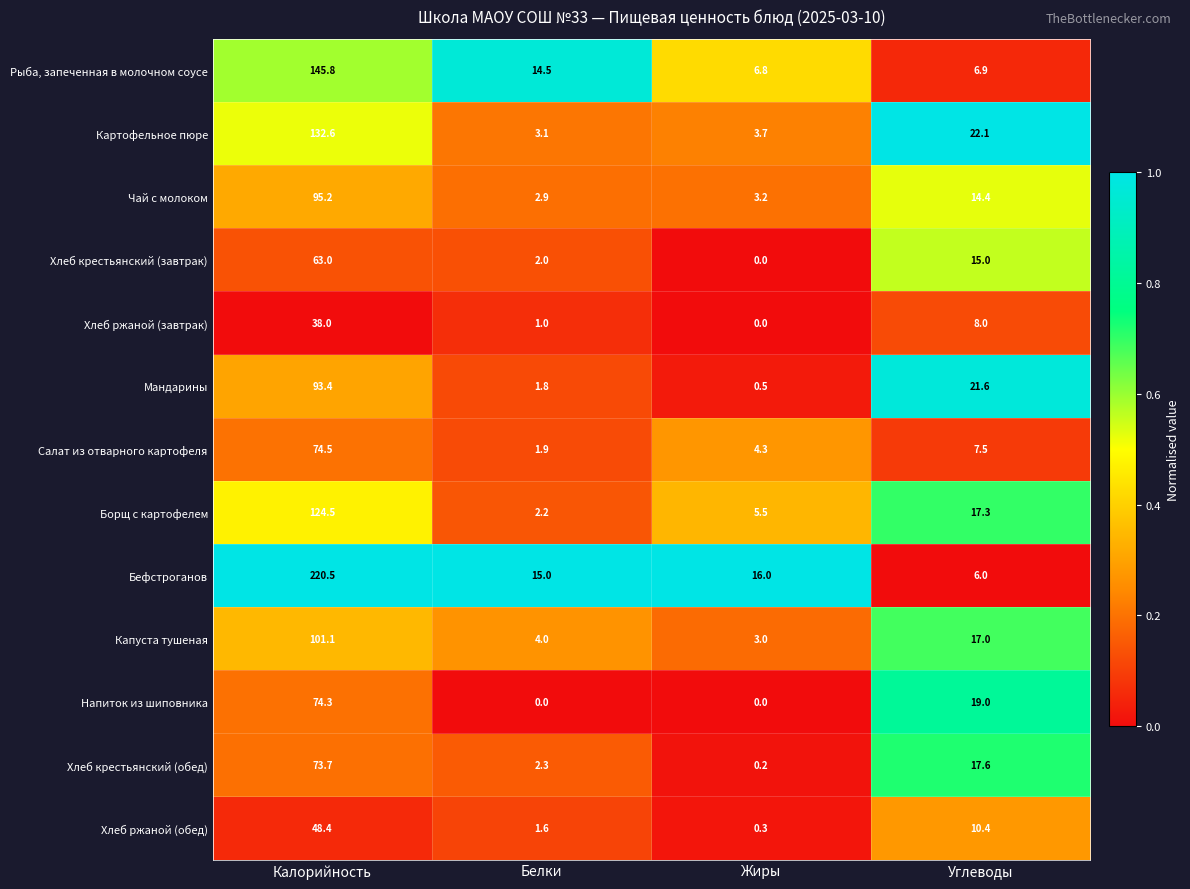

The Капуста тушеная series shows 6.1 at Белки. True or false?

False